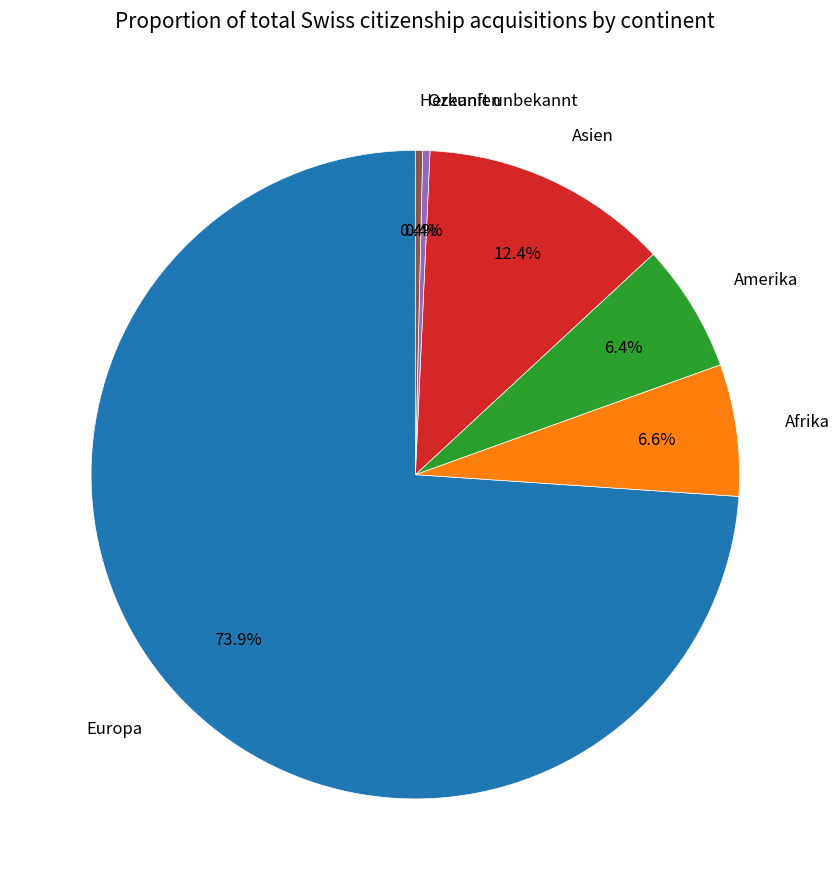

Is there any slice that represents more than half of the pie?

Yes